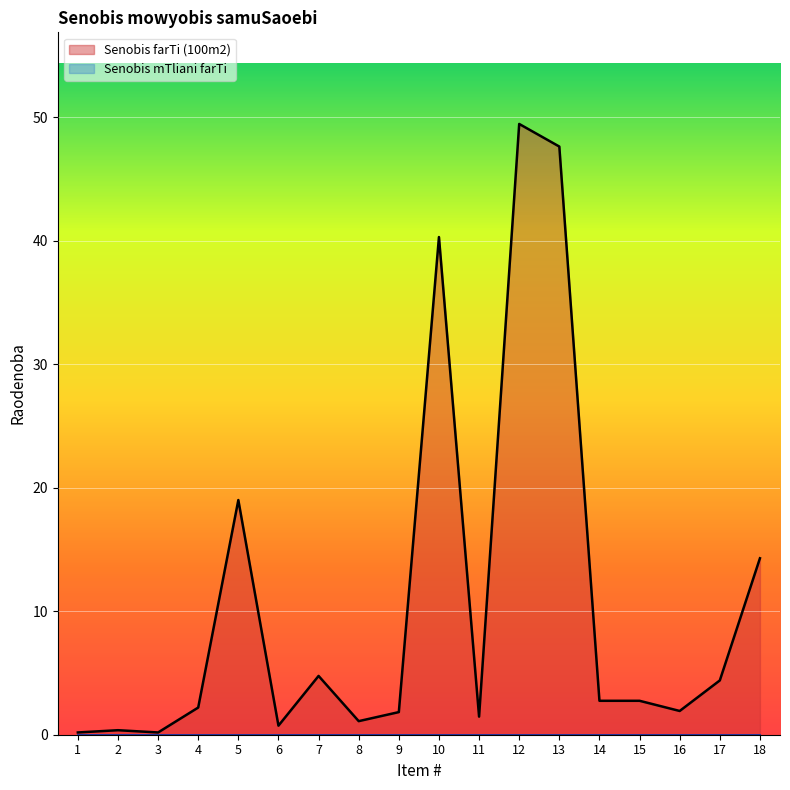

The chart shows a value of 2.0 at 17. True or false?

False